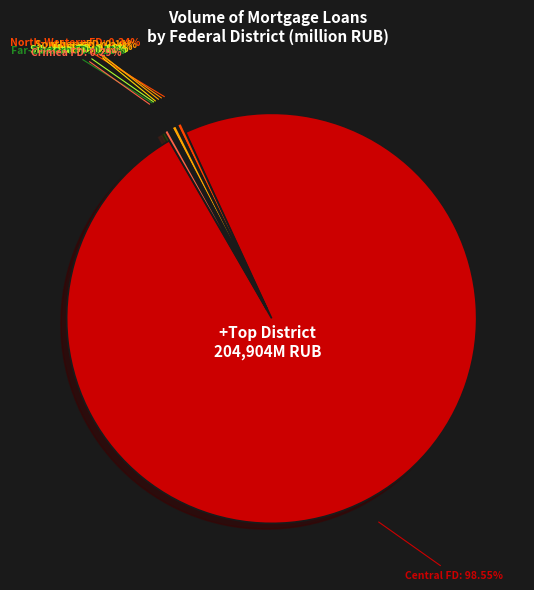

Rank the categories by value from lowest to highest.

North-Caucasian Federal District, Siberian Federal District, Southern Federal District, Far-Eastern Federal District, Ural Federal District, Crimea Federal District, North-Western Federal District, Volga Federal District, Central Federal District